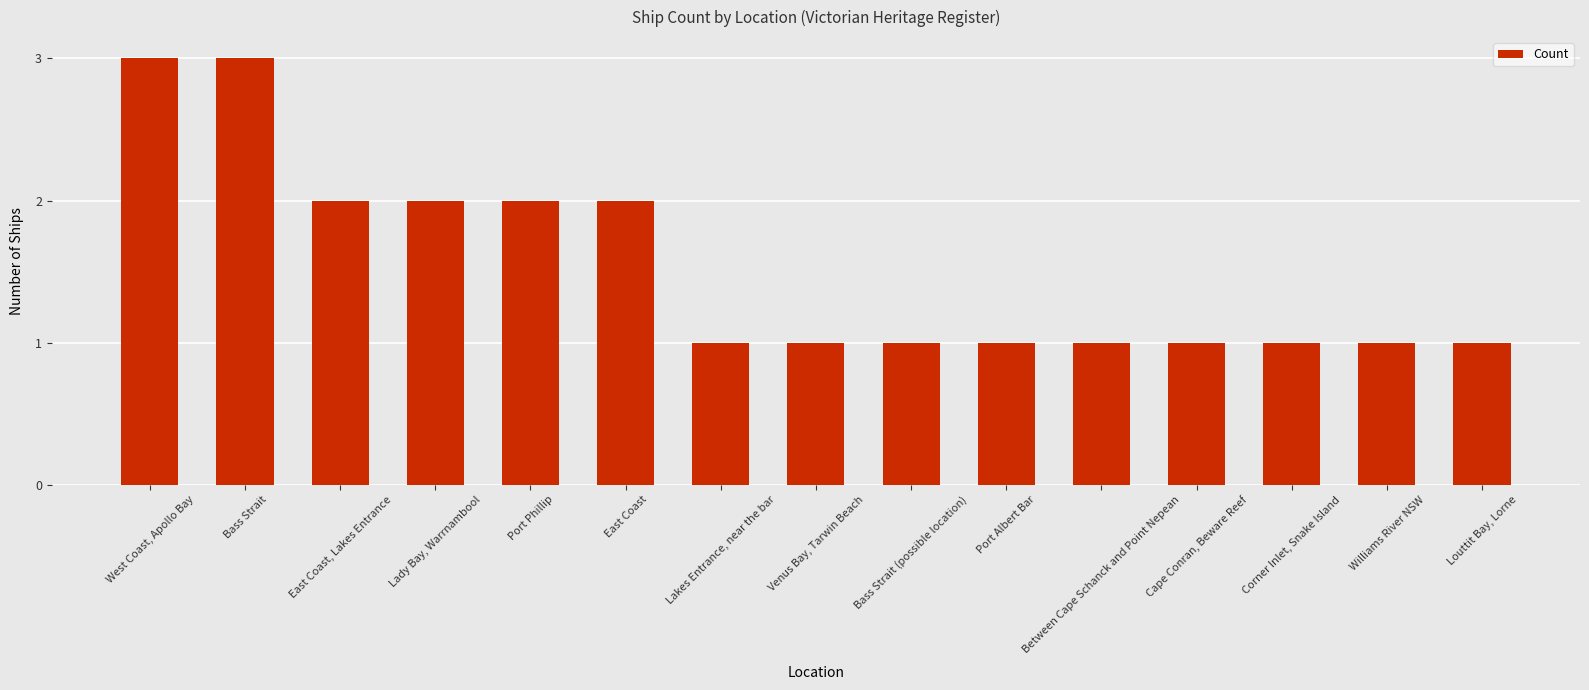

What is the maximum value shown in the chart?

3